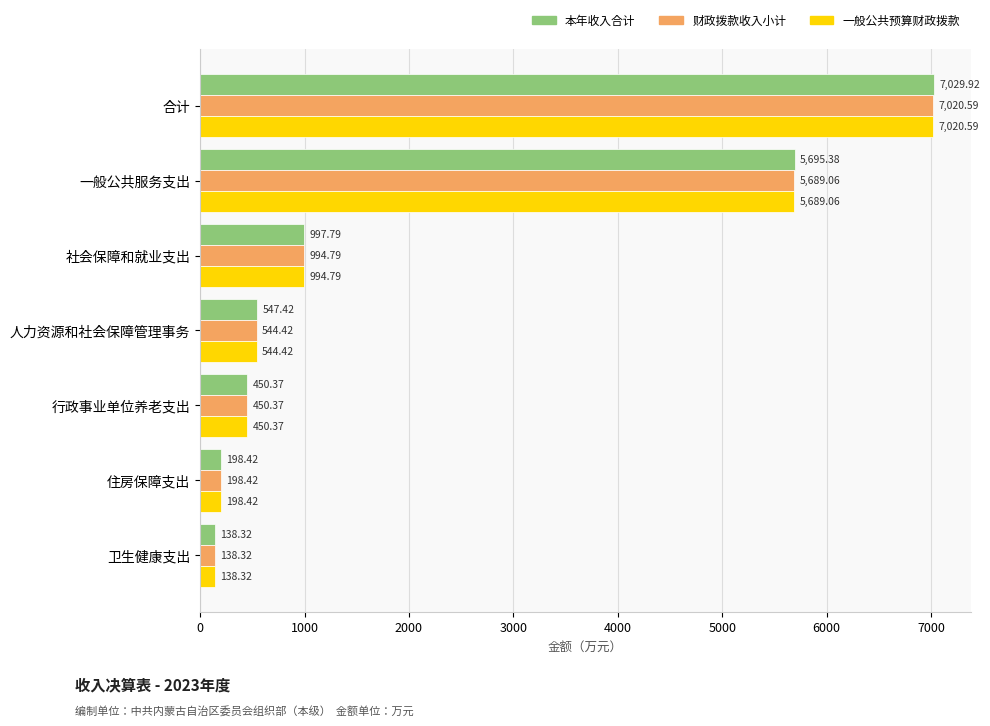

Where is 本年收入合计 nearest to the value 3584?

一般公共服务支出